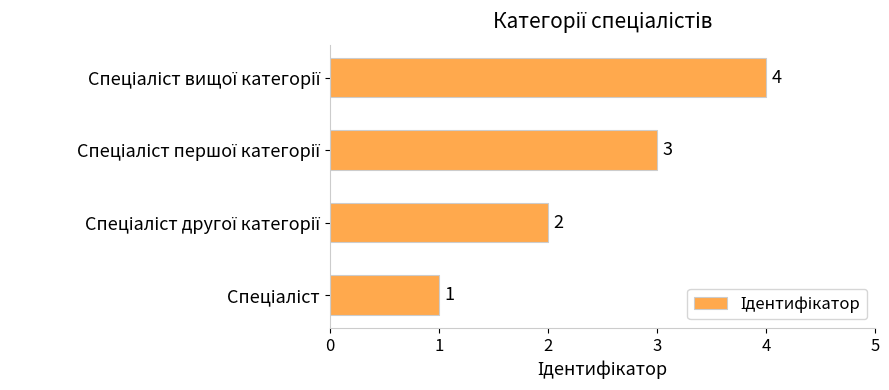

What is the difference between the maximum and minimum values?

3